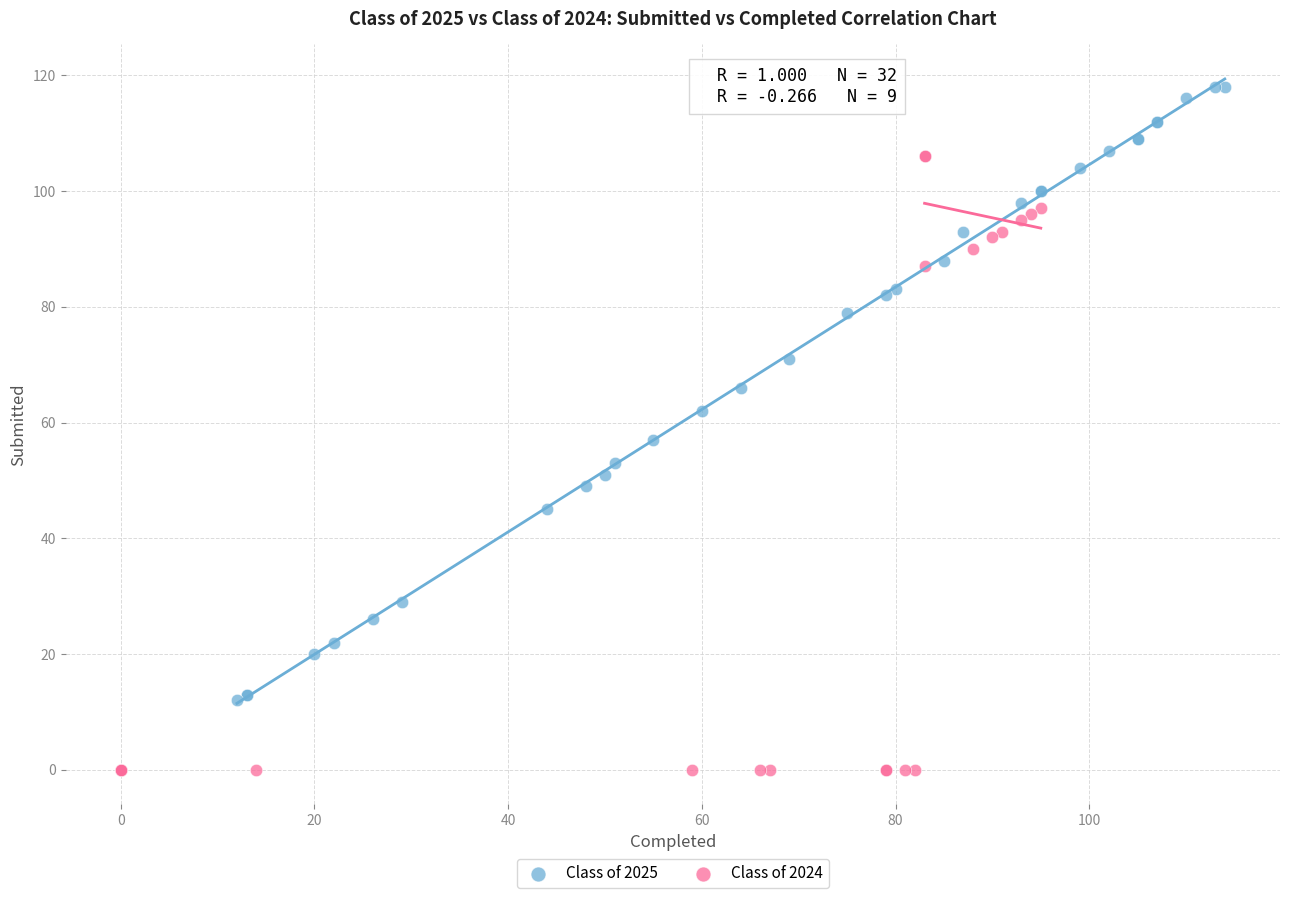

Which series contains the lowest Y value?

Class of 2024